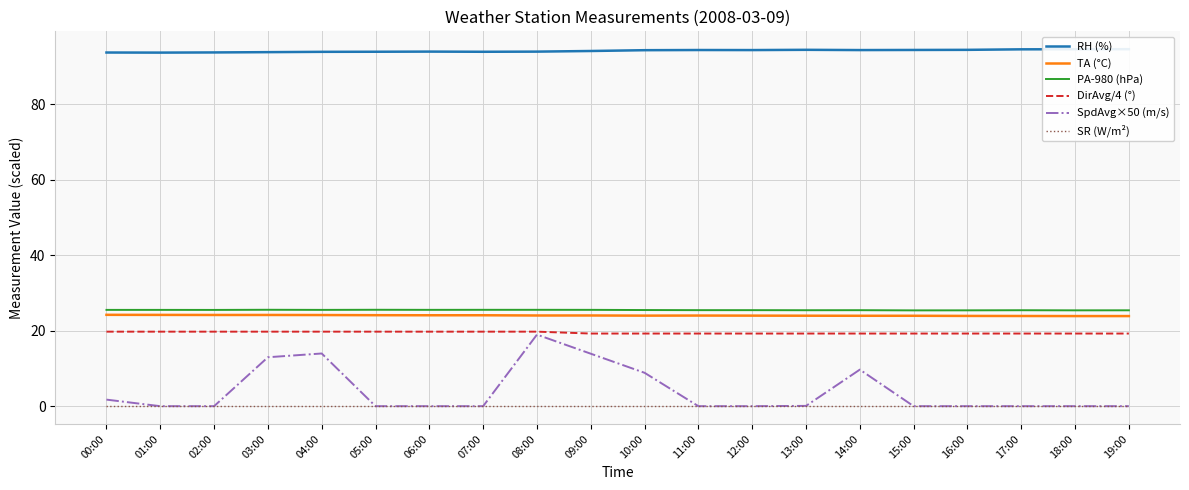

Which has a higher value, 08:00 or 06:00?

06:00